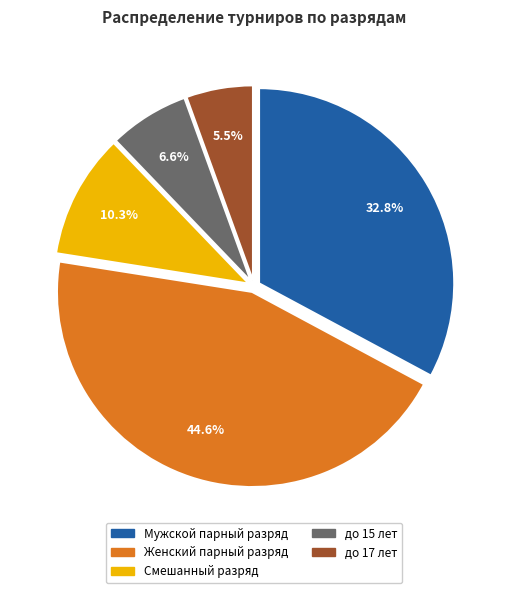

Combined, do Женский парный разряд and Мужской парный разряд account for over 50%?

Yes